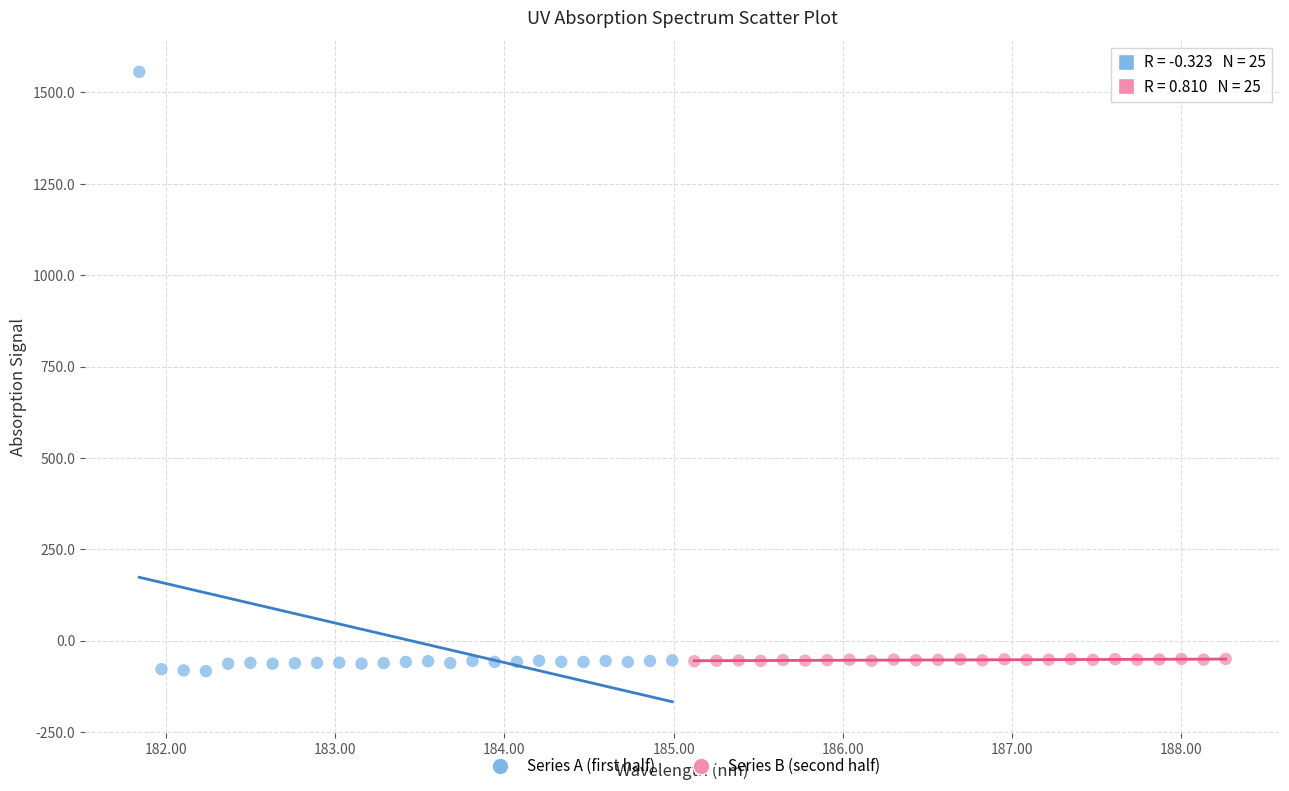

Which series reaches the maximum Y coordinate?

Series A (first half)